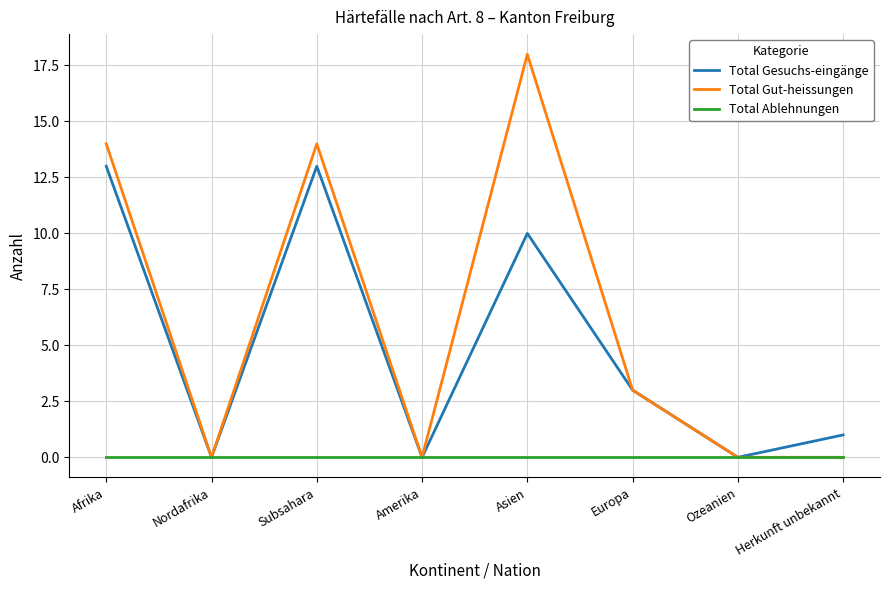

How many lines are shown in the chart?

3